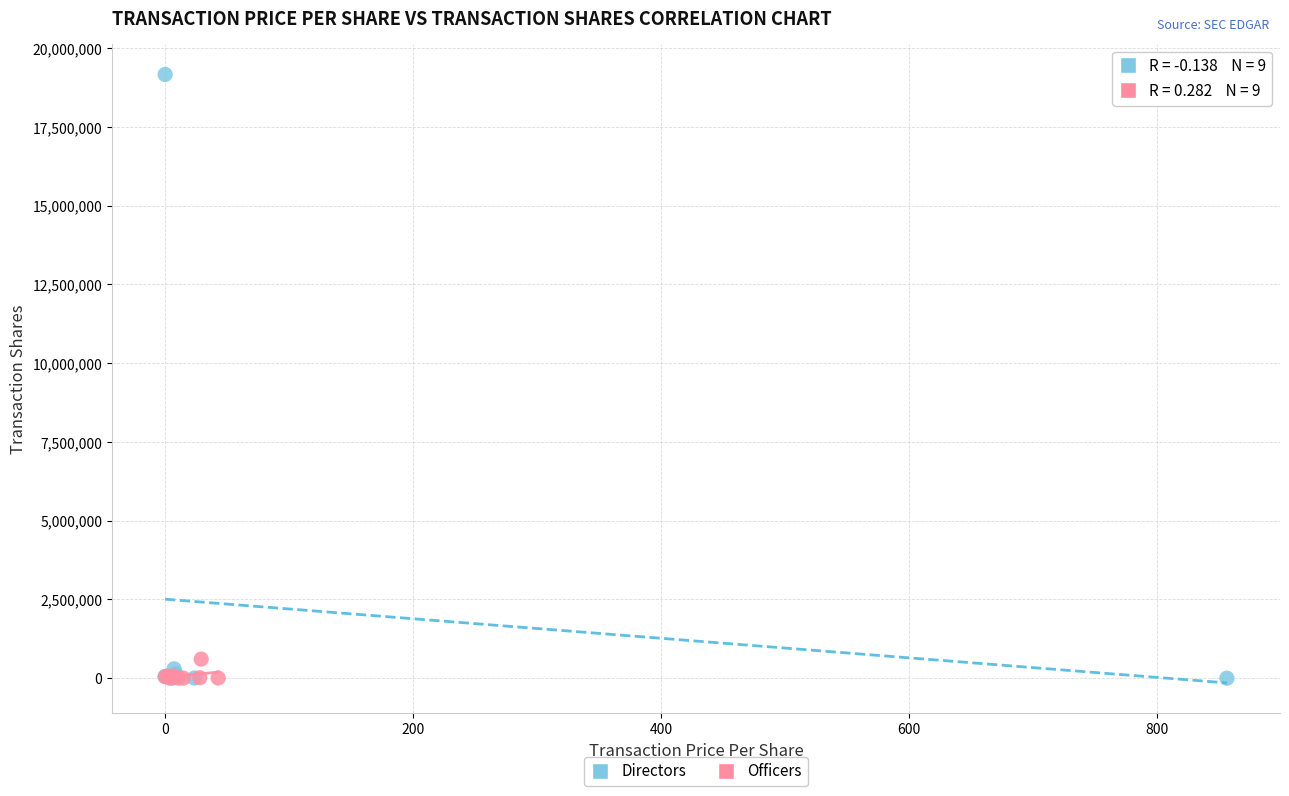

Which series reaches the maximum Y coordinate?

Directors